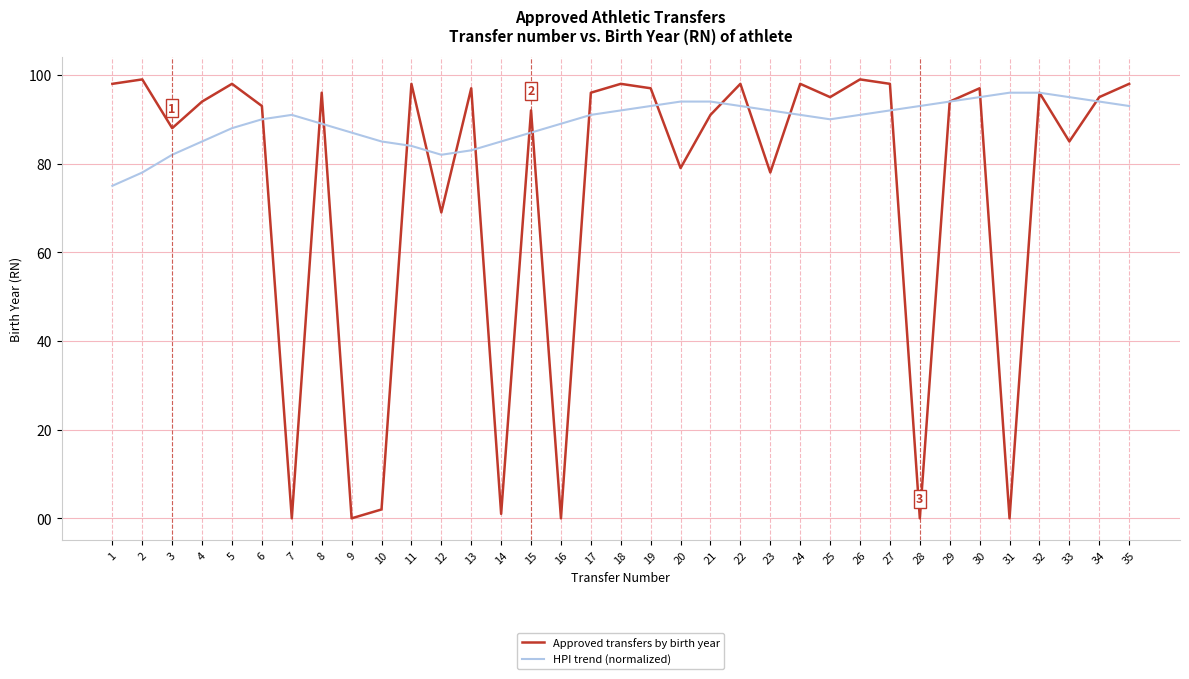

True or false: Approved transfers by birth year has more than 1 points higher than both neighbors.

True